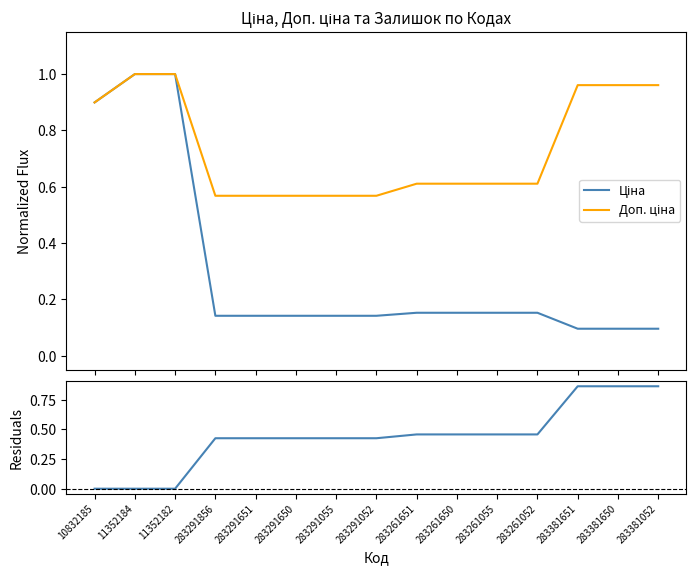

At which category does the chart reach its minimum across all series?

10832185